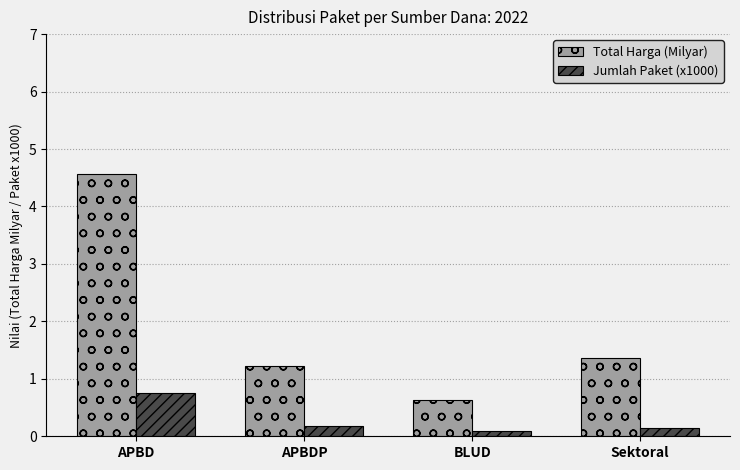

What is the label of the 2nd bar from the left?

APBDP